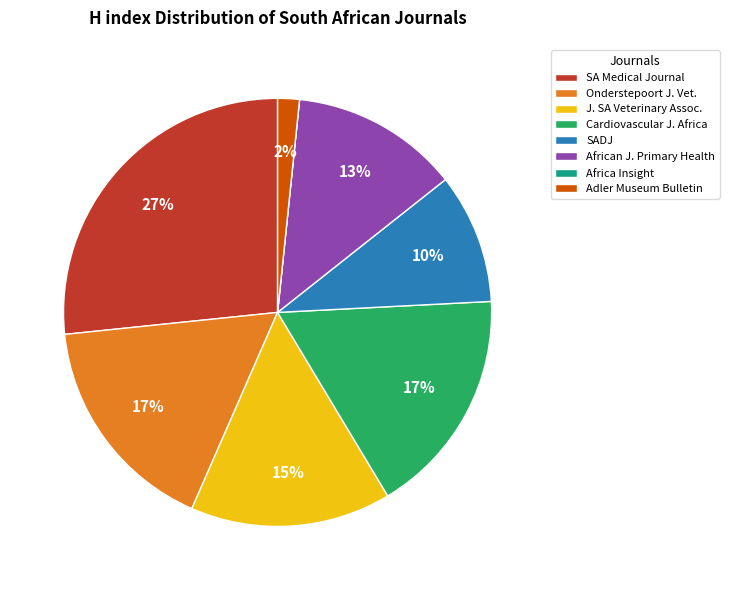

Do Cardiovascular J. Africa and Adler Museum Bulletin together represent more than half of the pie?

No